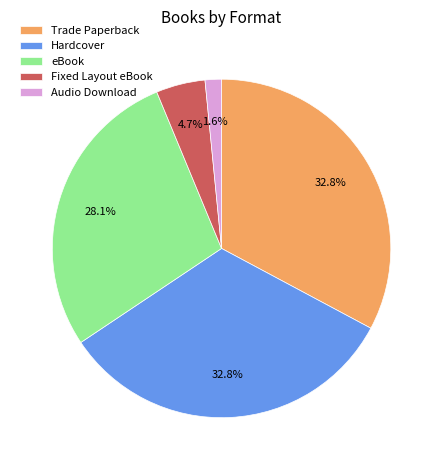

Between Audio Download and eBook, which is larger?

eBook